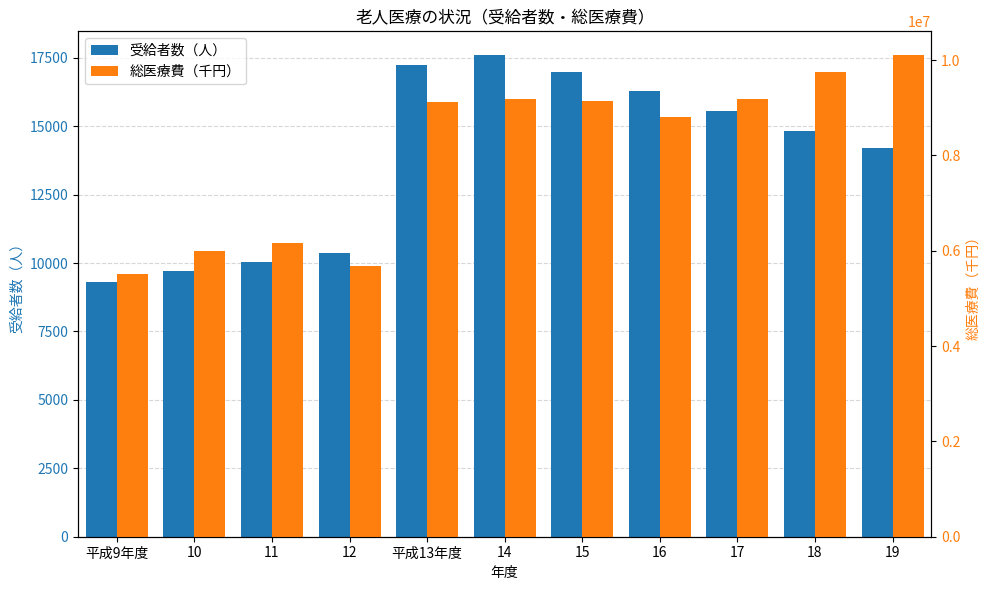

How many groups of bars are there?

11